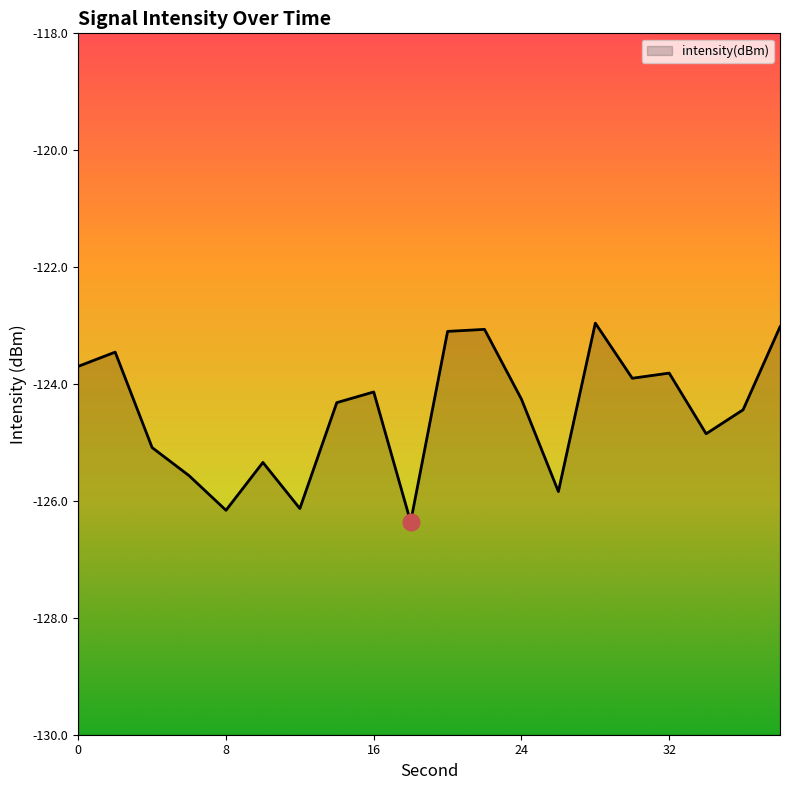

Between 8 and 14, which is larger?

14